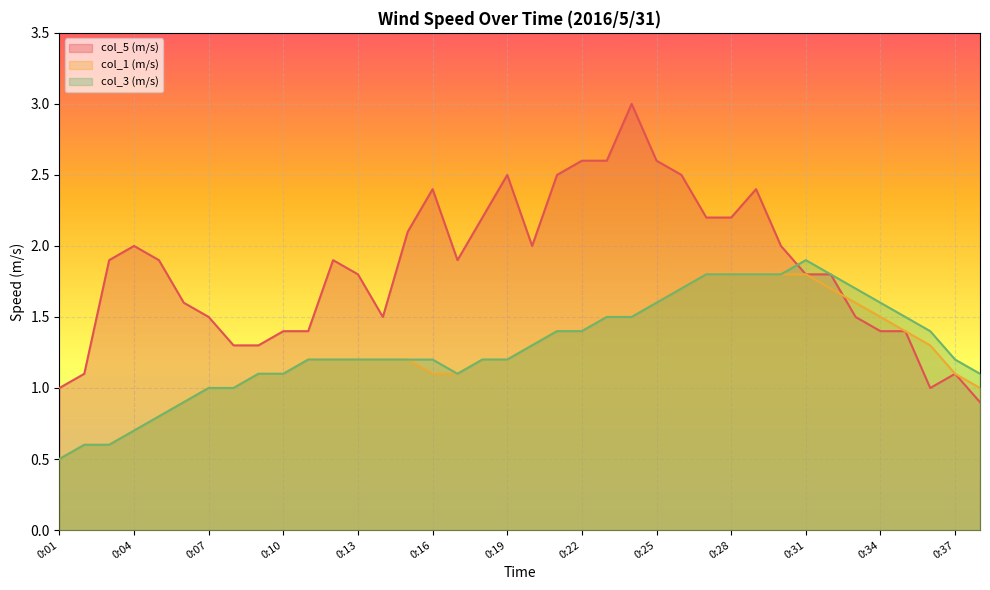

How many lines are shown in the chart?

3